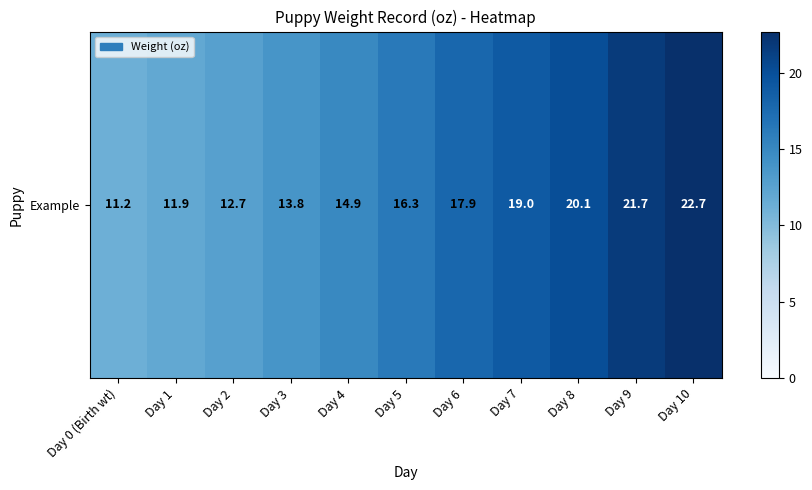

List the labels in order of value, smallest first.

Day 0 (Birth wt), Day 1, Day 2, Day 3, Day 4, Day 5, Day 6, Day 7, Day 8, Day 9, Day 10